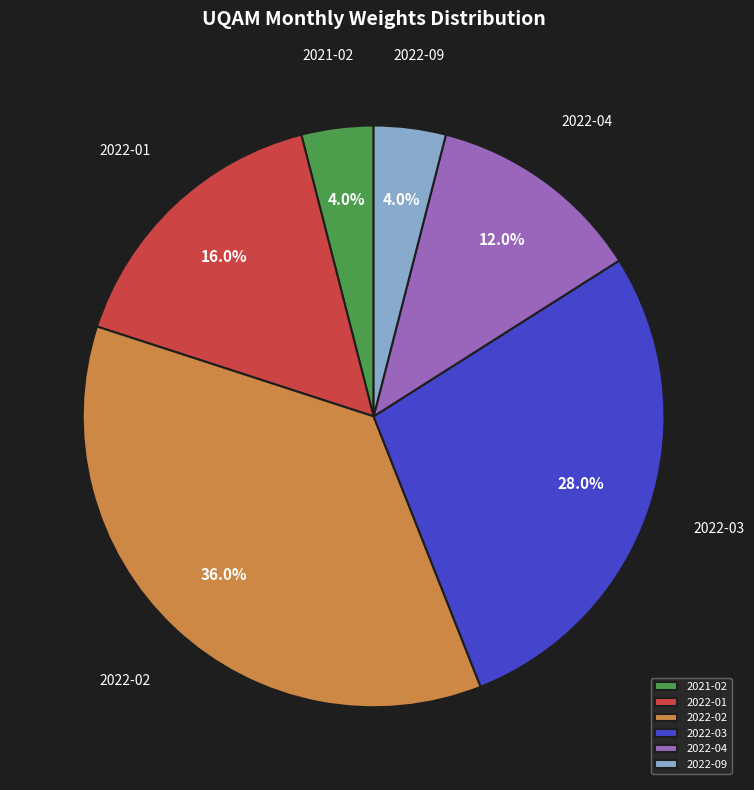

Combined, do 2022-04 and 2022-01 account for over 50%?

No